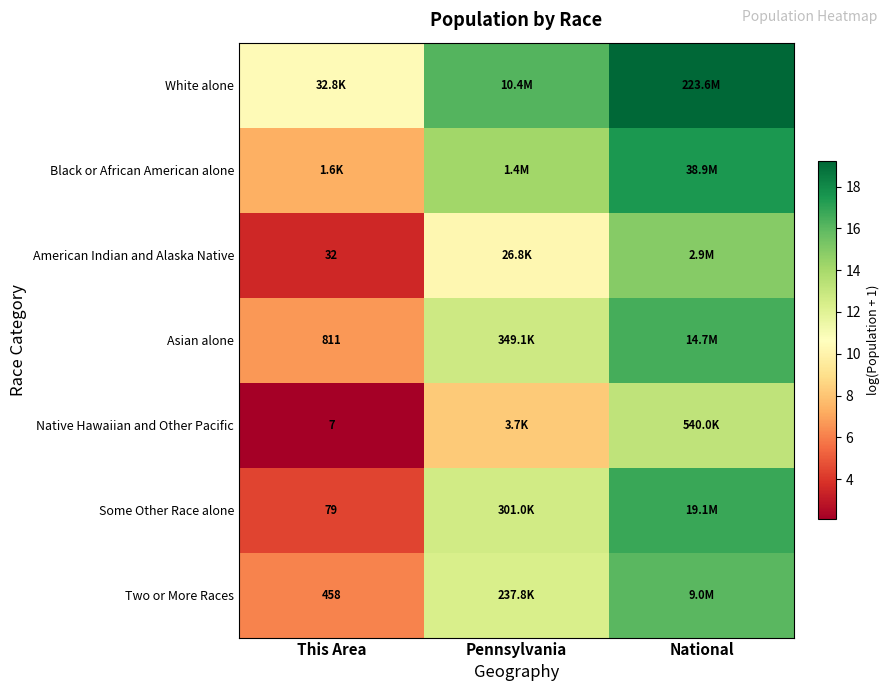

What is the maximum value for Some Other Race alone?

16.8